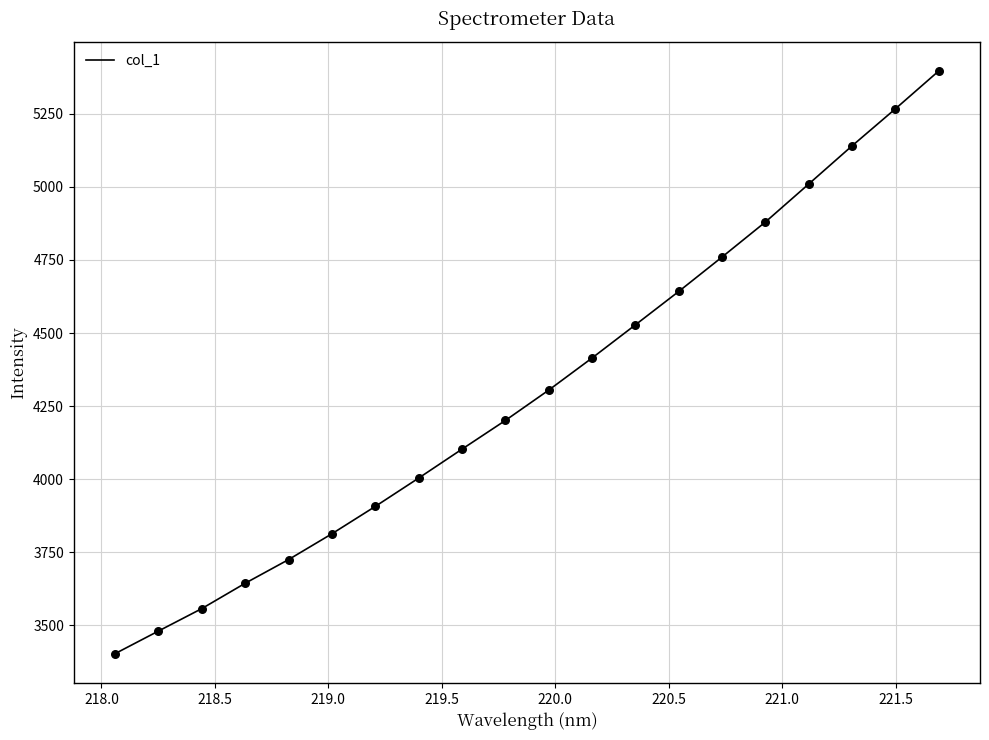

What is the difference between the maximum and minimum values?

1995.2